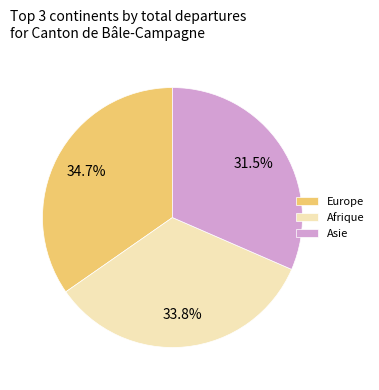

How many segments does this pie chart have?

3